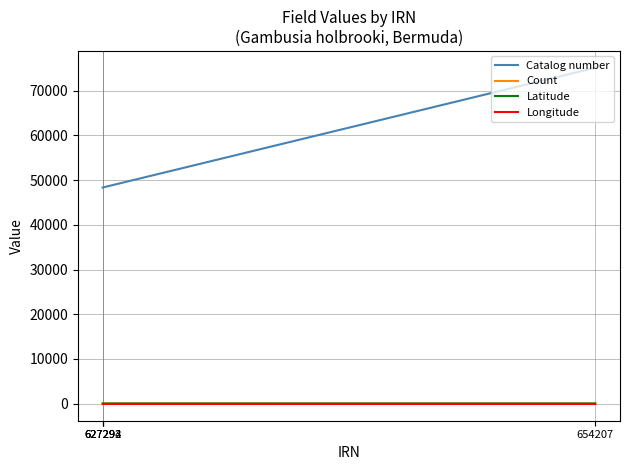

Is it true that Catalog number equals 113334.2 at 654207?

False